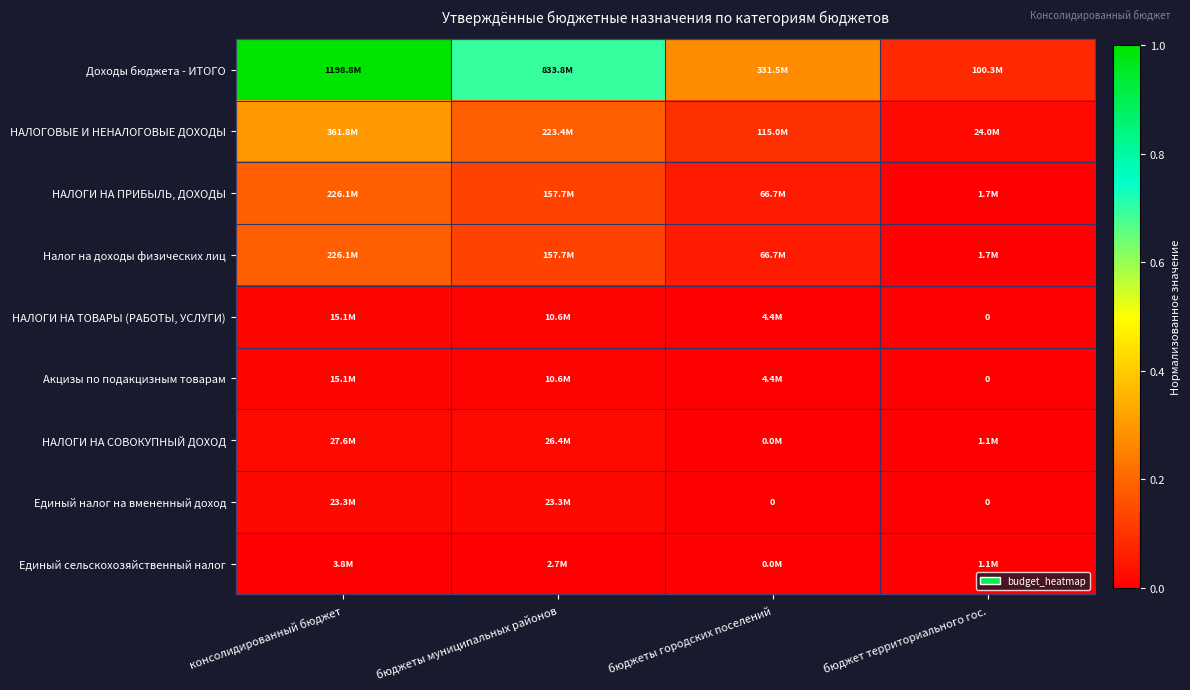

True or false: НАЛОГОВЫЕ И НЕНАЛОГОВЫЕ ДОХОДЫ has a value of 0.2 at бюджеты муниципальных районов.

True